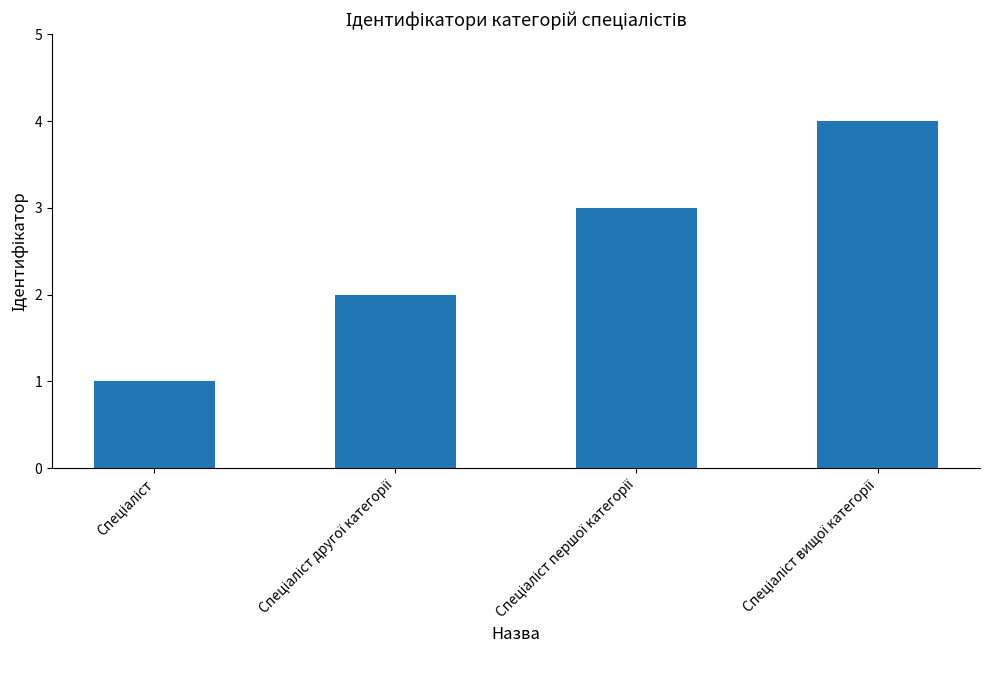

What is the difference between the maximum and minimum values?

3